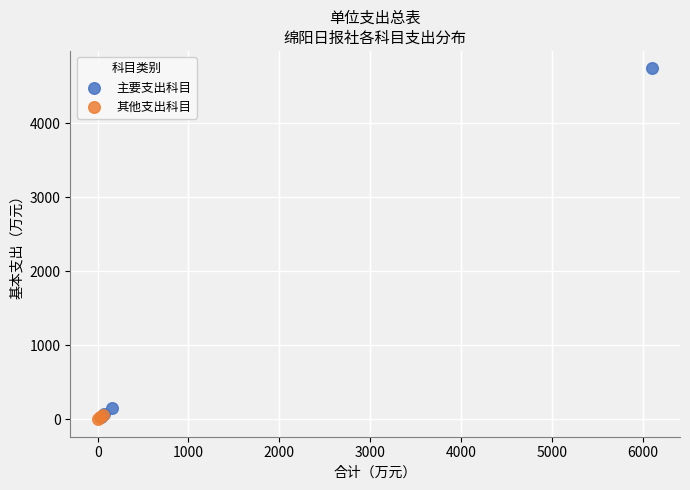

Which series reaches the maximum Y coordinate?

主要支出科目